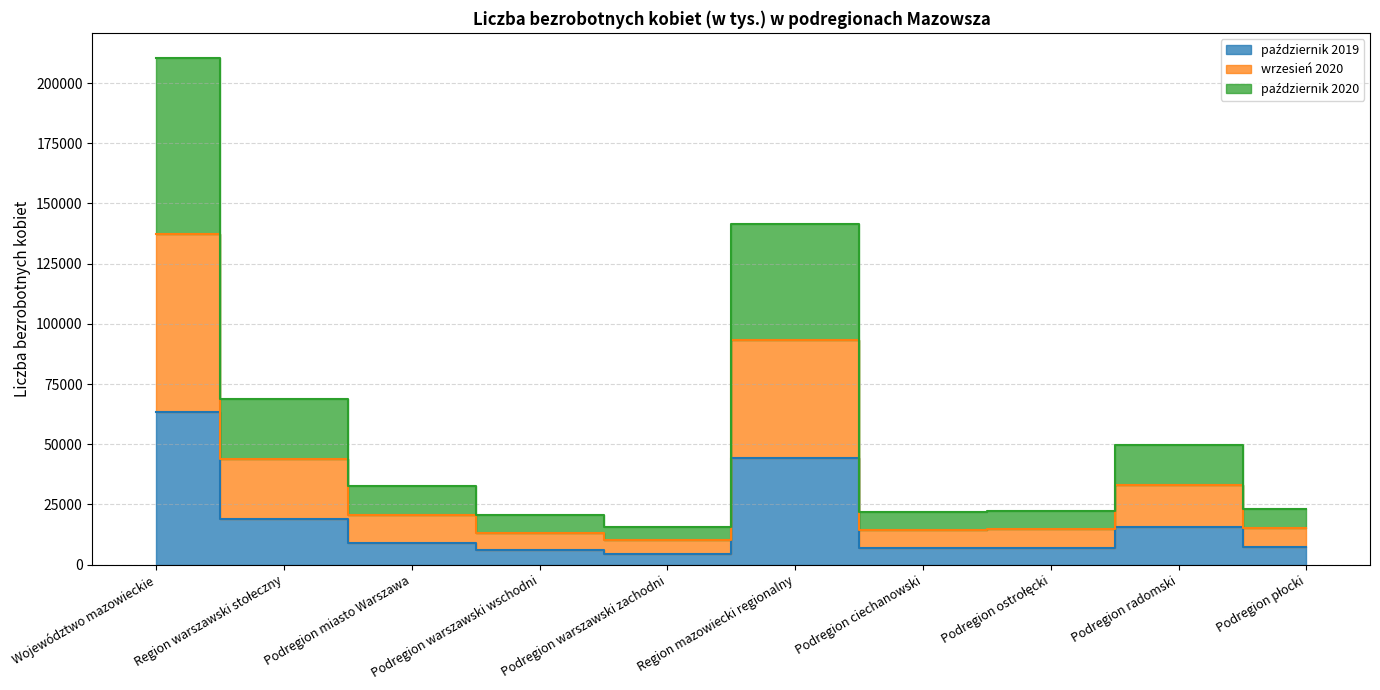

At which category is the sum across all series the highest?

Województwo mazowieckie